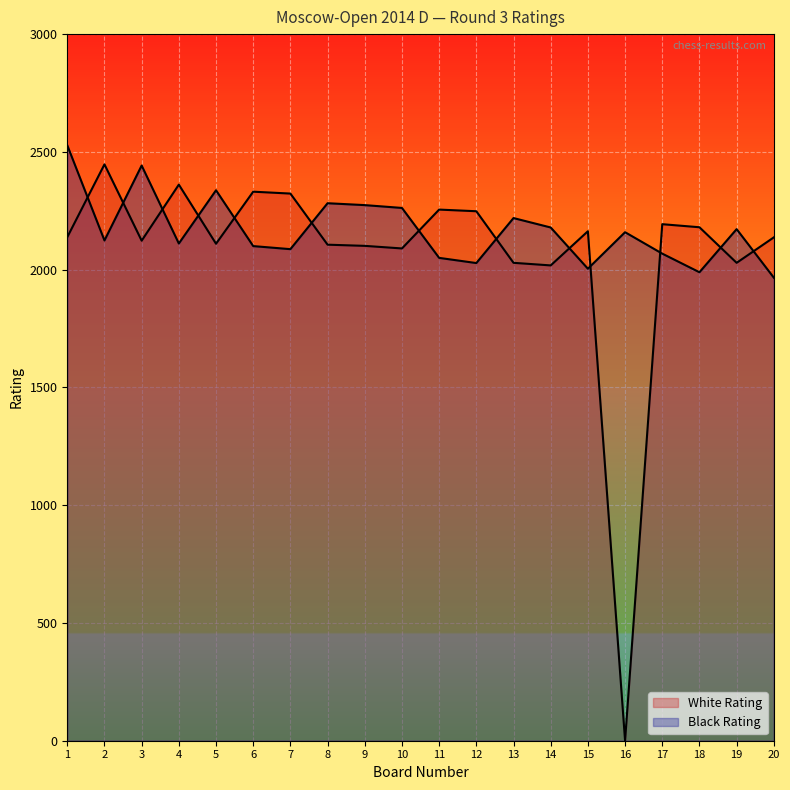

How many lines are shown in the chart?

2